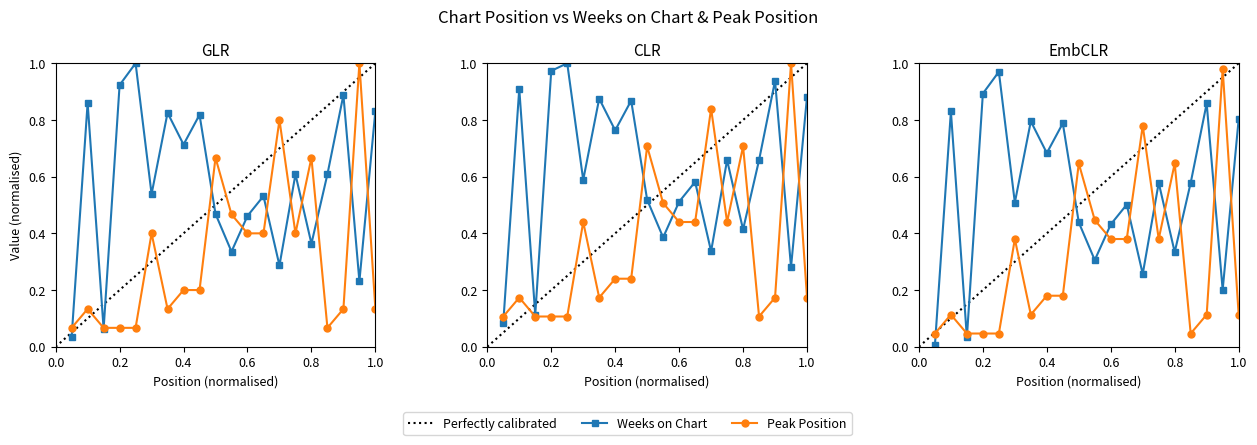

Which series changed the most between 5 and 9?

Weeks on Chart